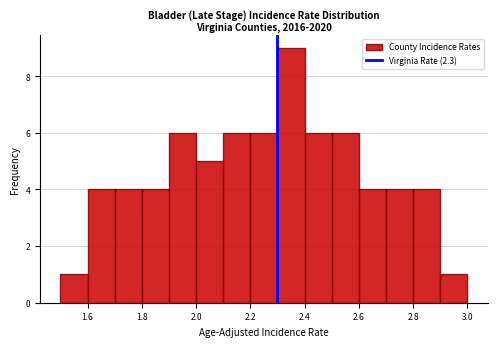

Over which range of the x-axis is the bar tallest?

2.3 to 2.4